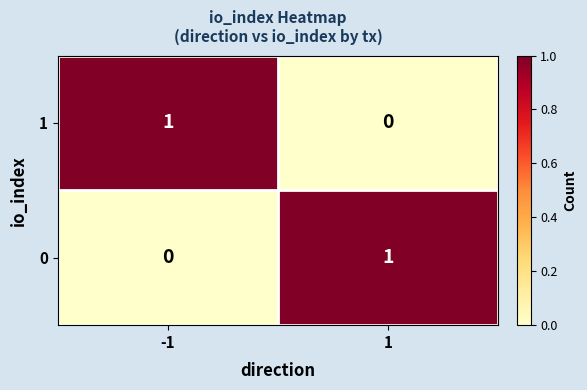

Reading right to left, extract all data points from this chart.

1: 0	1
0: 1	0